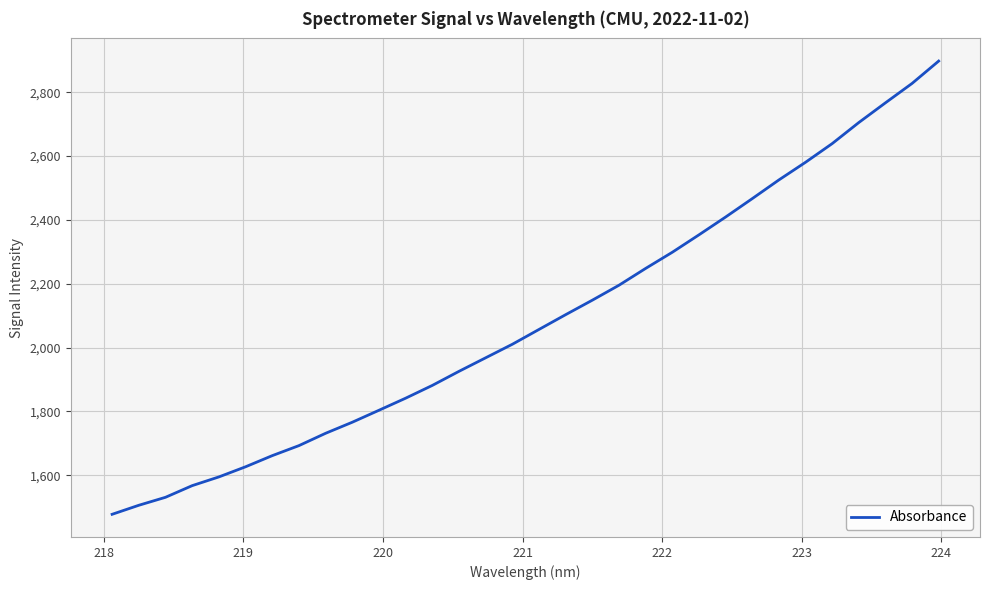

What is the difference between the maximum and minimum values?

1420.4